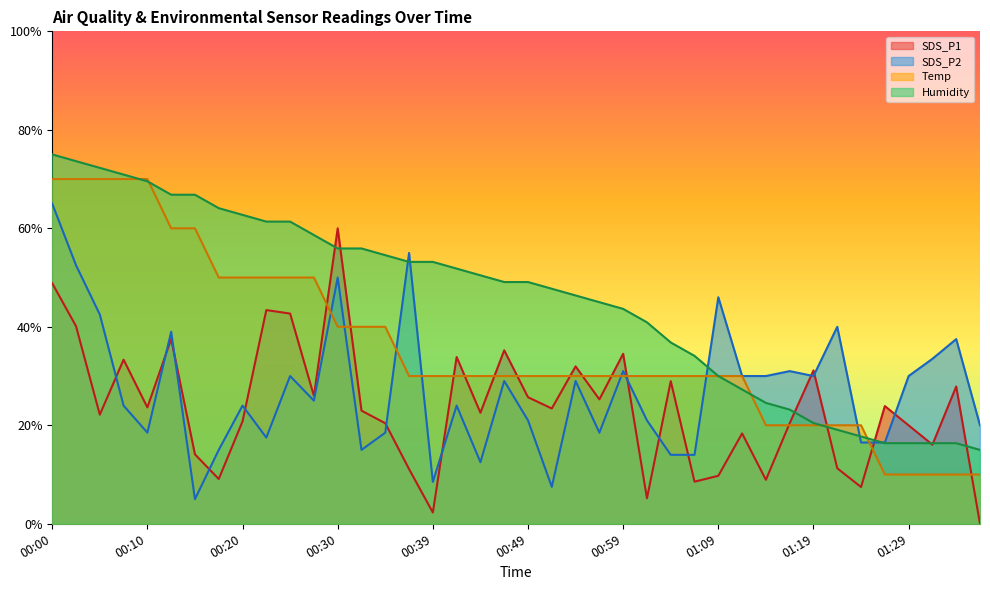

Between which two adjacent categories do SDS_P1 and Temp first intersect?

00:27 and 00:30